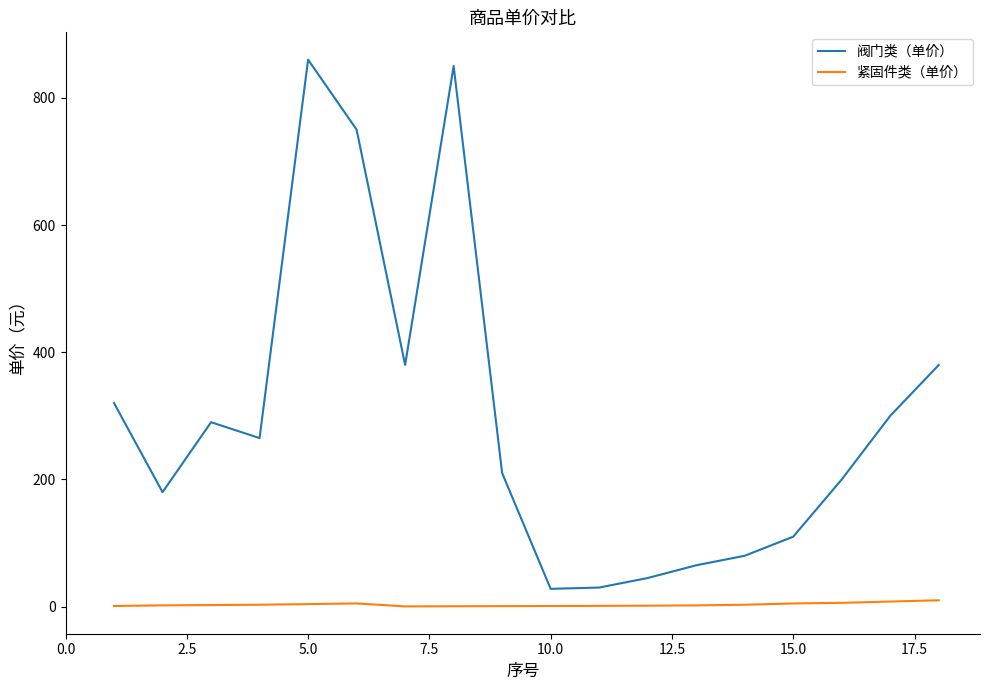

What is the maximum value shown in the chart?

860.0